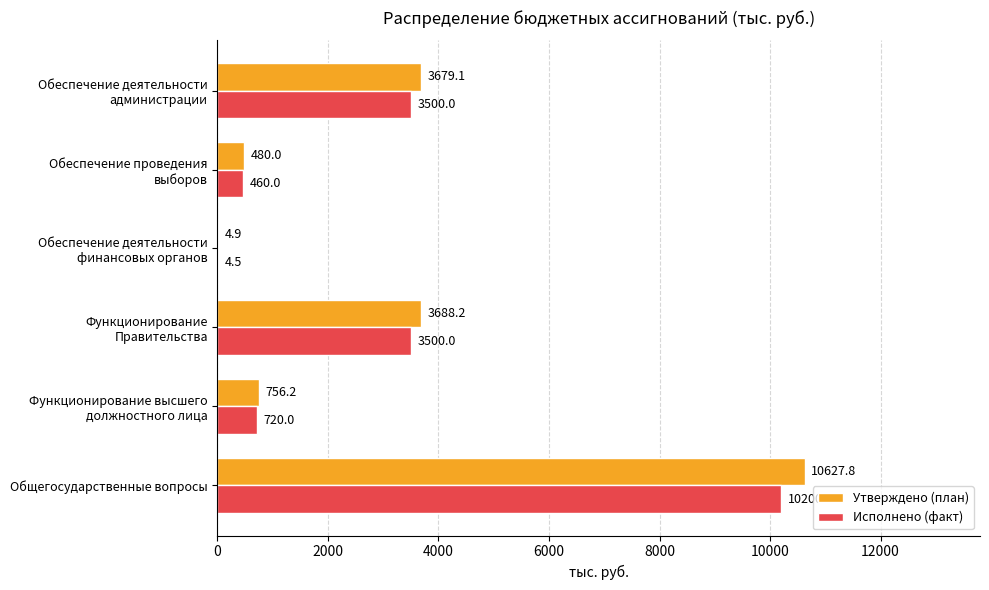

Which category has the highest value in the Утверждено (план) series?

Общегосударственные вопросы